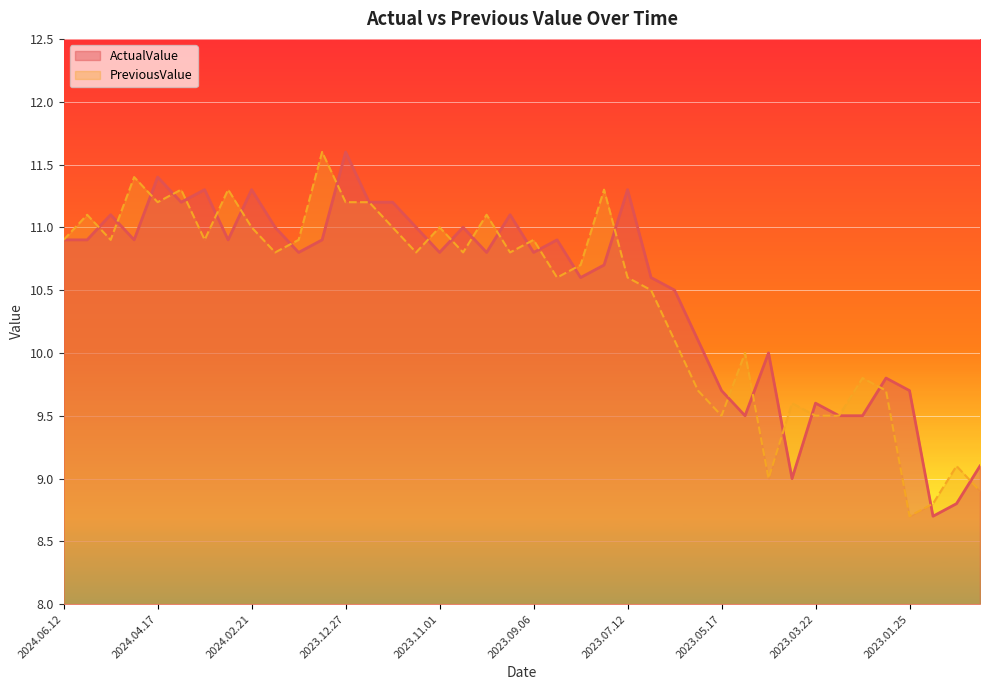

How many lines are shown in the chart?

2